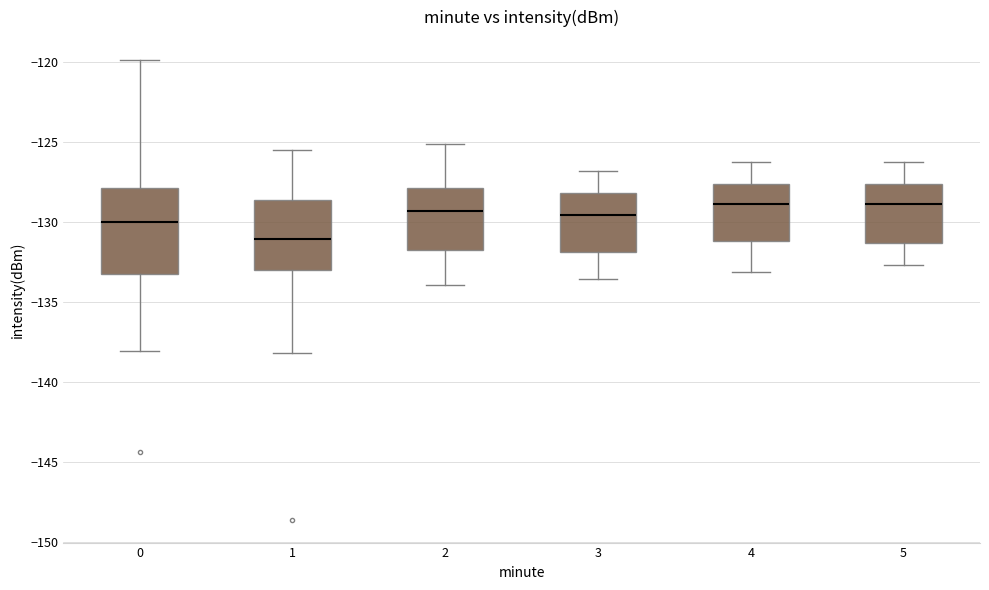

Reading left to right, transcribe this box plot: for each box, give where its median line is, the range the box spans, and where its two whiskers end, as read against the y-axis. The values are not printed on the chart, so give them approximately, as read against the axis.

0: median -130.0, box -133.5 to -128.0, whiskers -138.0 to -120.0
1: median -131.0, box -133.0 to -128.5, whiskers -138.0 to -125.5
2: median -129.5, box -132.0 to -128.0, whiskers -134.0 to -125.0
3: median -129.5, box -132.0 to -128.0, whiskers -133.5 to -127.0
4: median -129.0, box -131.0 to -127.5, whiskers -133.0 to -126.0
5: median -129.0, box -131.5 to -127.5, whiskers -132.5 to -126.0